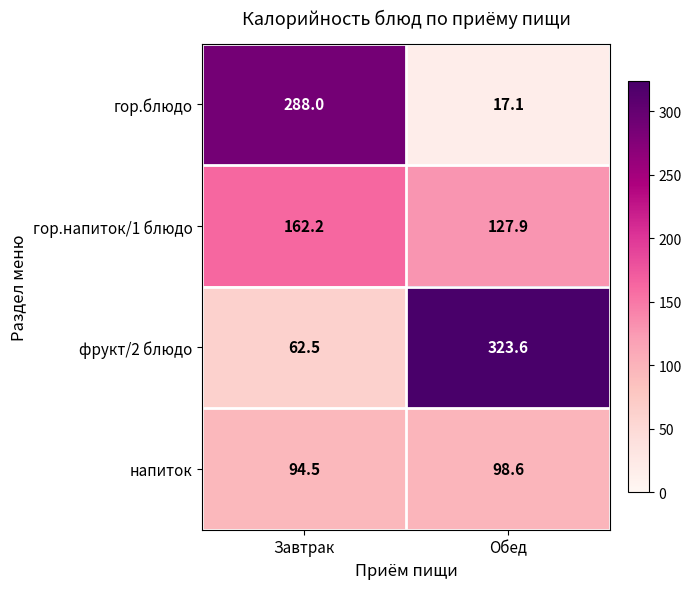

At Завтрак, list the series in order from largest to smallest.

гор.блюдо, гор.напиток/1 блюдо, напиток, фрукт/2 блюдо